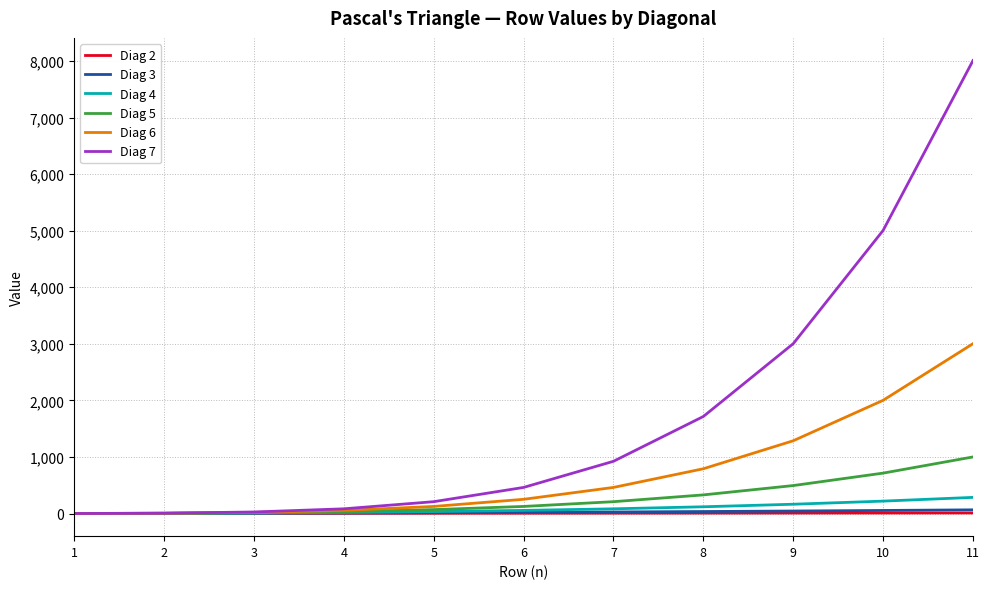

Which series has the largest total across all categories?

Diag 7